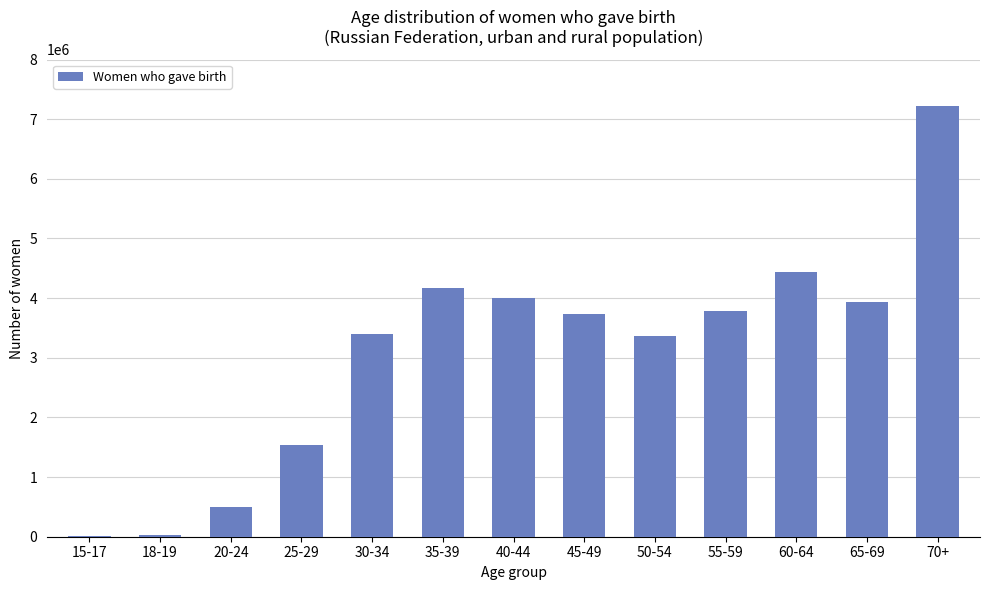

Read the value at 25-29, to the nearest 50.

1545700